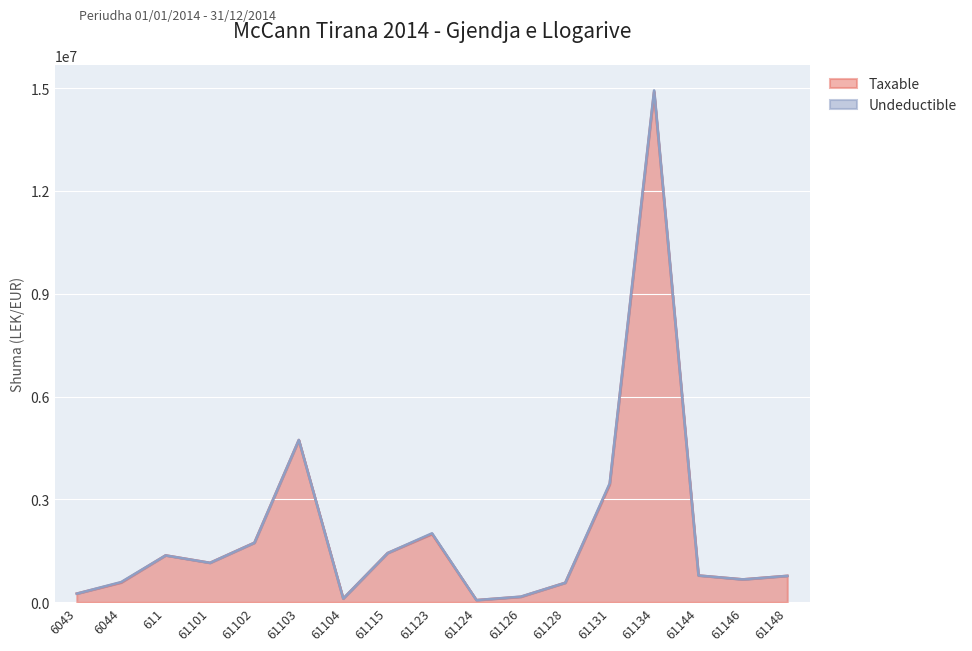

How many categories are shown in the chart?

17